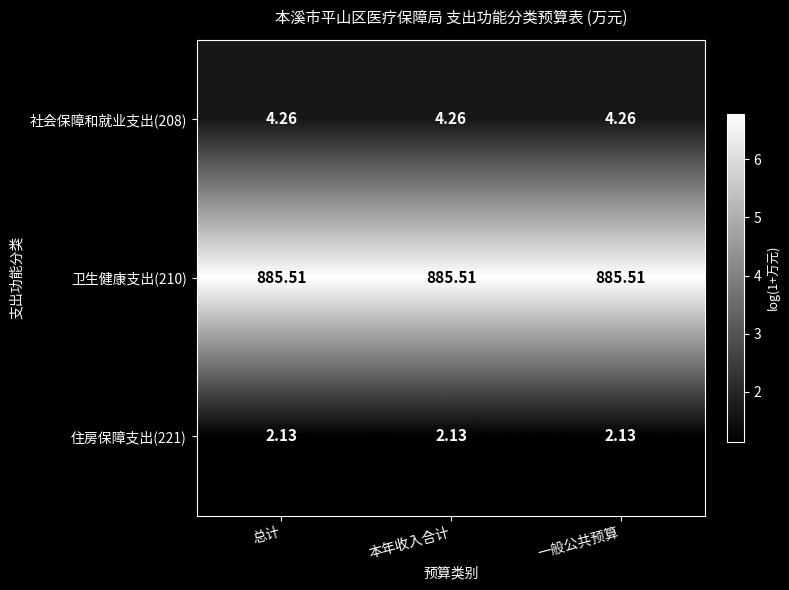

Is the value of 住房保障支出(221) at 一般公共预算 greater than the value of 卫生健康支出(210) at 本年收入合计?

No